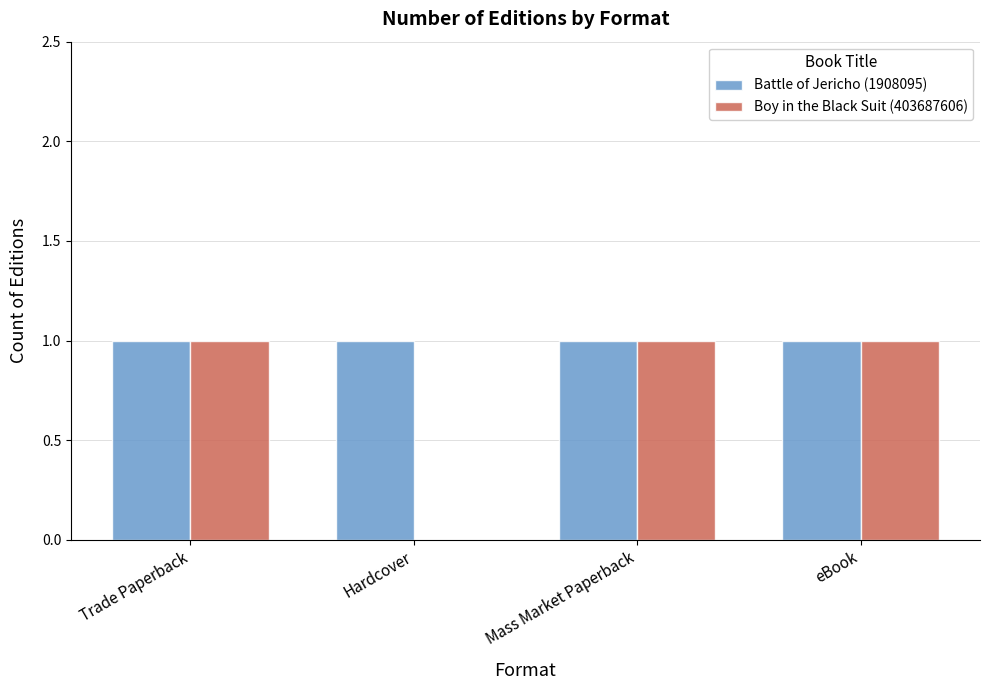

Reading left to right, what are all the values shown in this chart?

Battle of Jericho (1908095): 1	1	1	1
Boy in the Black Suit (403687606): 1	0	1	1